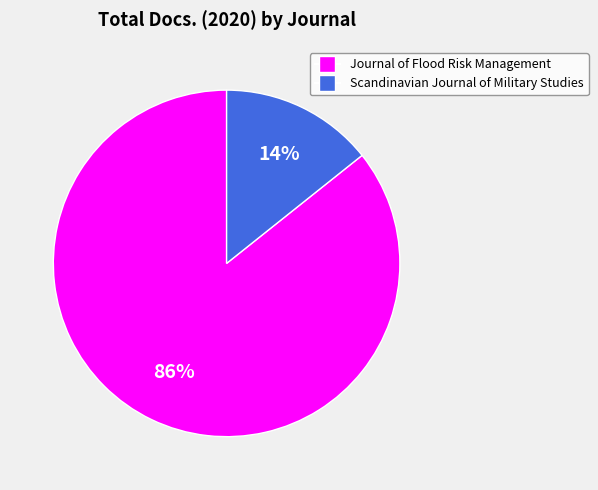

Is there any slice that represents more than half of the pie?

Yes